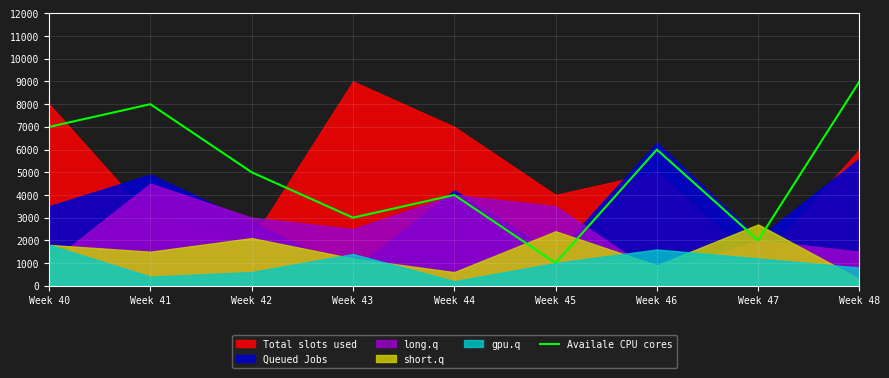

What is the highest value of the Availale CPU cores series?

9000